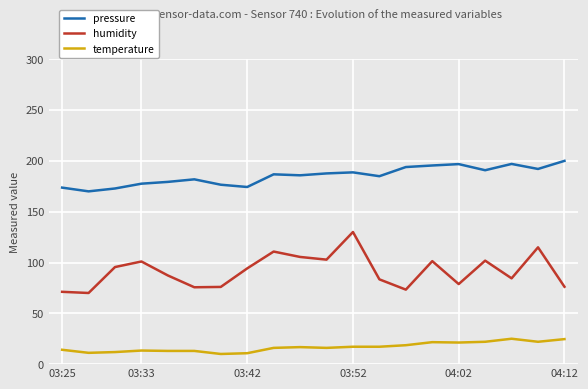

What are all the series names shown in the legend?

pressure, humidity, temperature